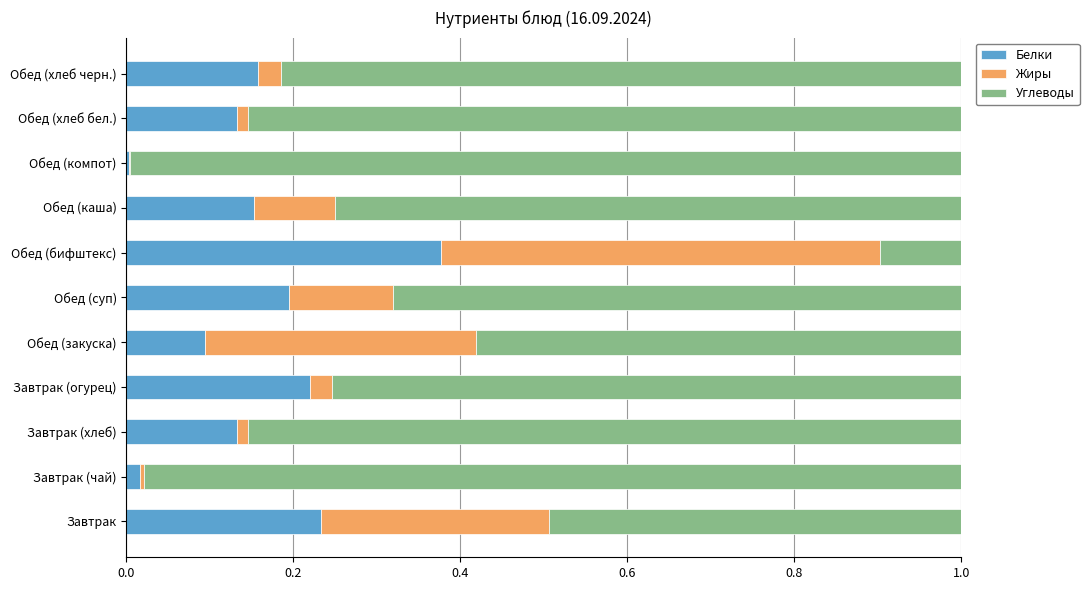

Which category has the highest value in the Белки series?

Обед (бифштекс)